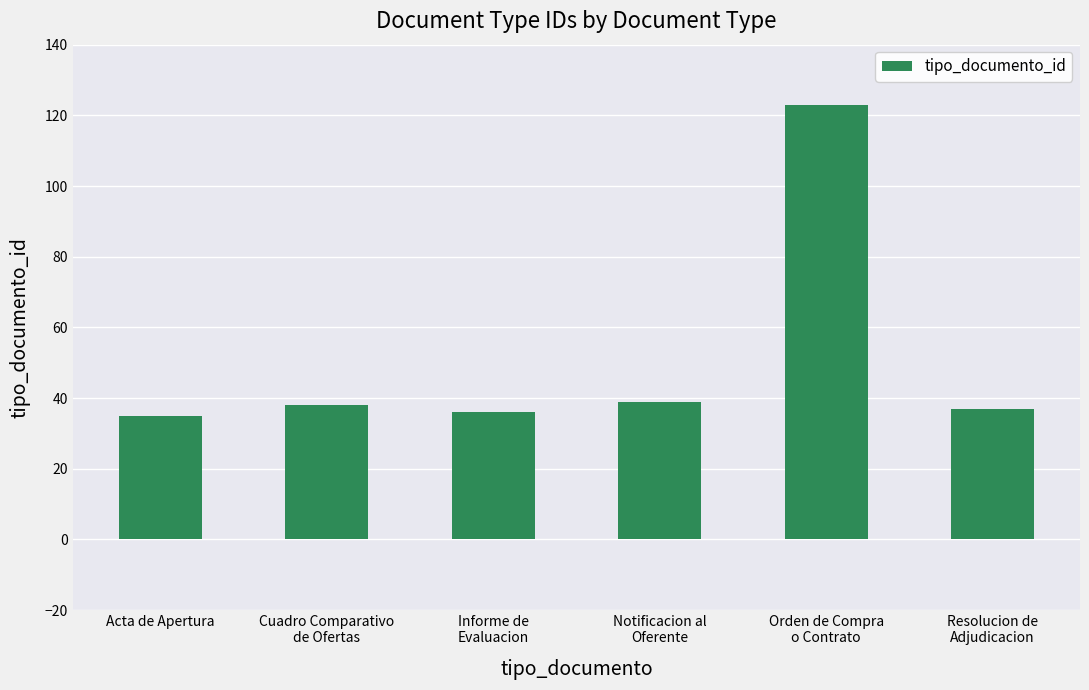

Which label corresponds to the largest value in the chart?

Orden de Compra
o Contrato